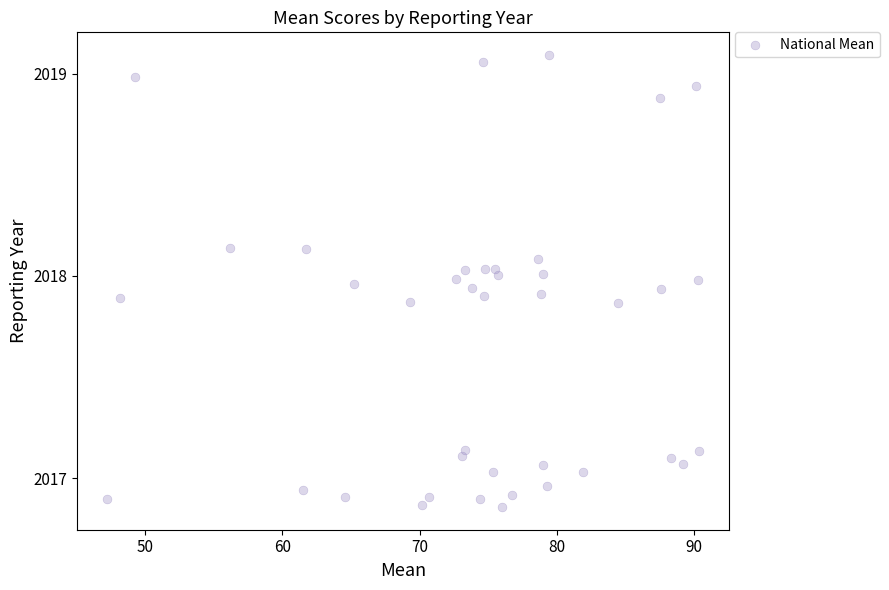

What is the range of Y values (max minus min)?

2.2